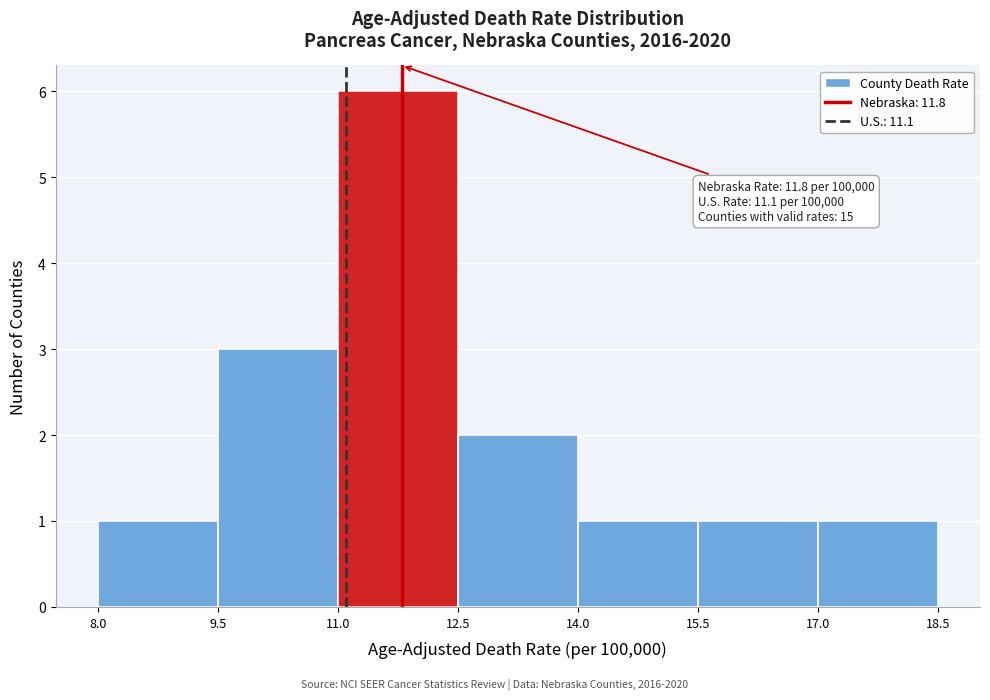

Over which range of the x-axis is the bar tallest?

11.0 to 12.5